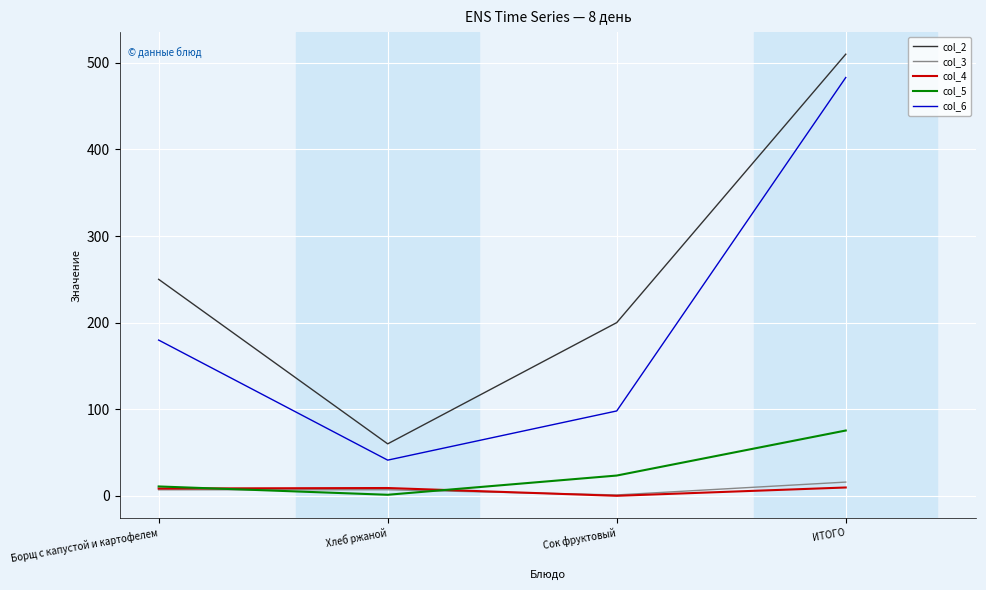

How many values in the col_6 series are below 179?

2